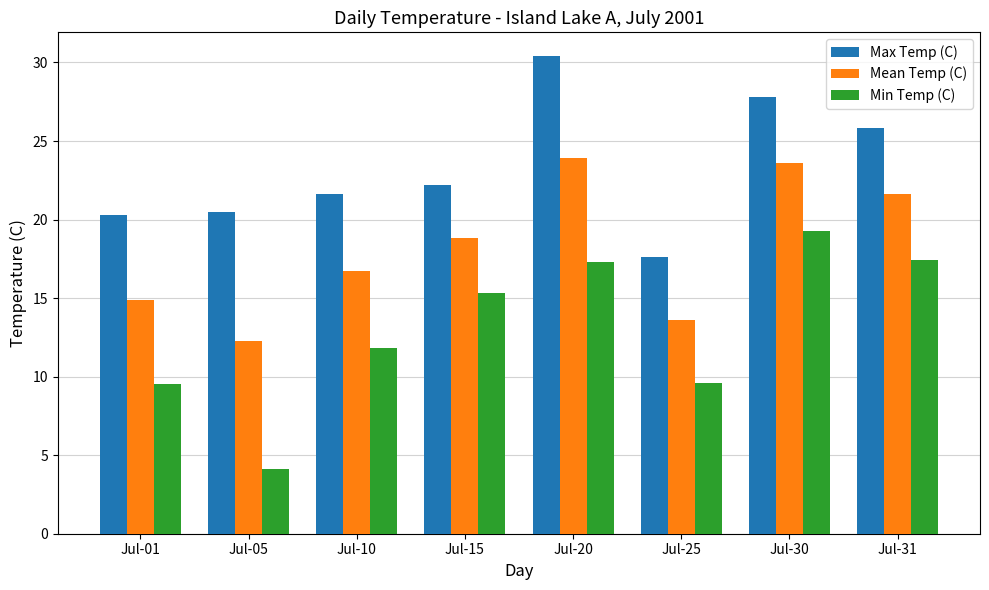

True or false: Min Temp (C) has a value of 15.3 at Jul-15.

True